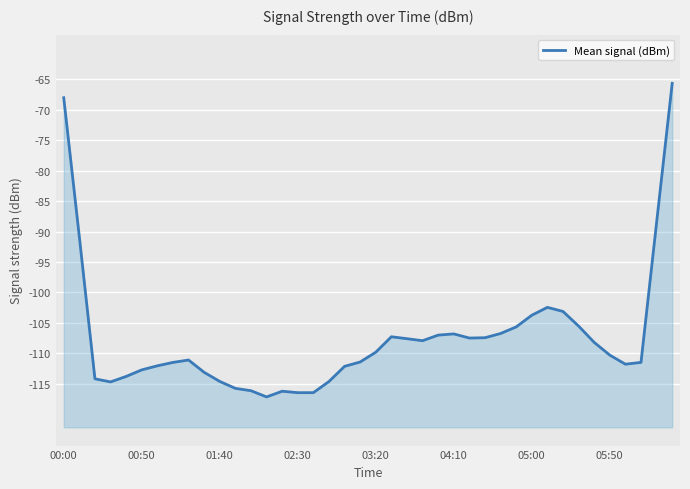

Is it true that the value at 01:40 is -23.1?

False